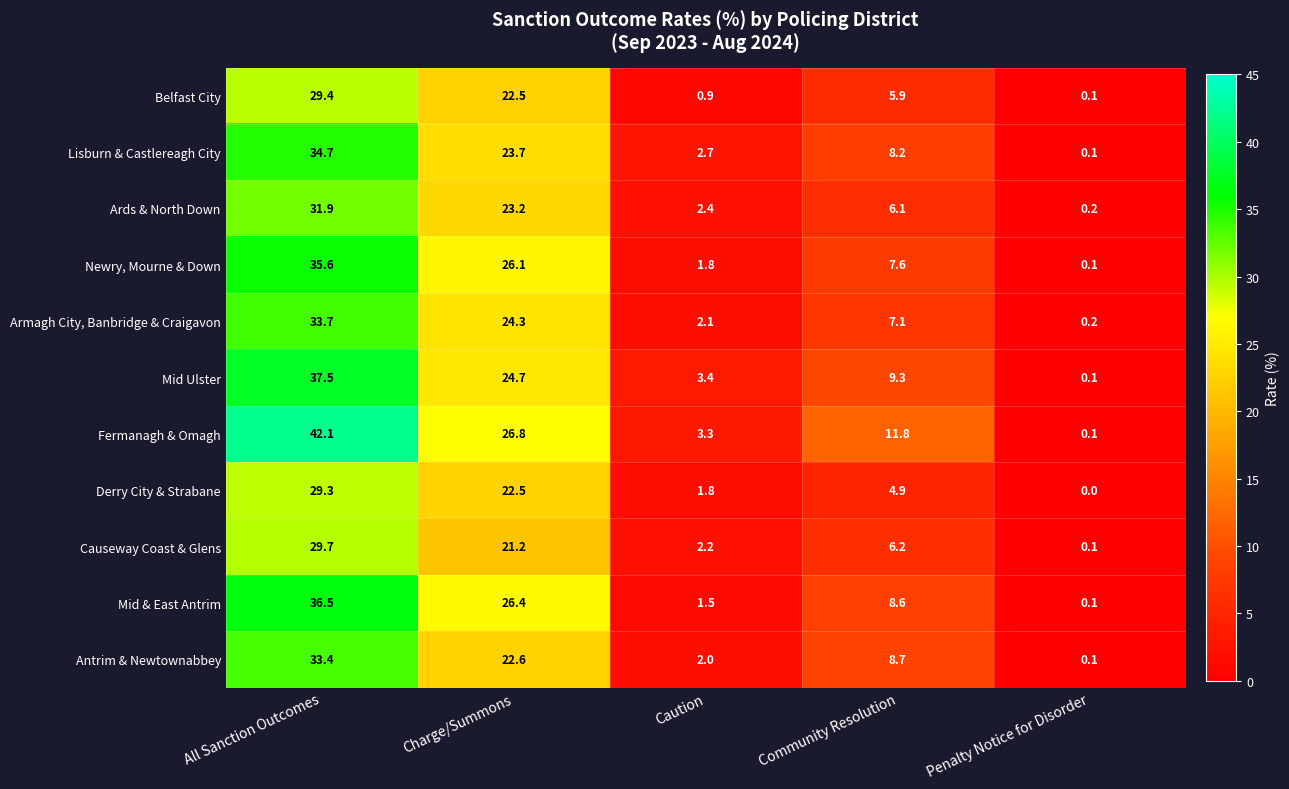

What is the spread (max minus min) of values at Charge/Summons?

5.6